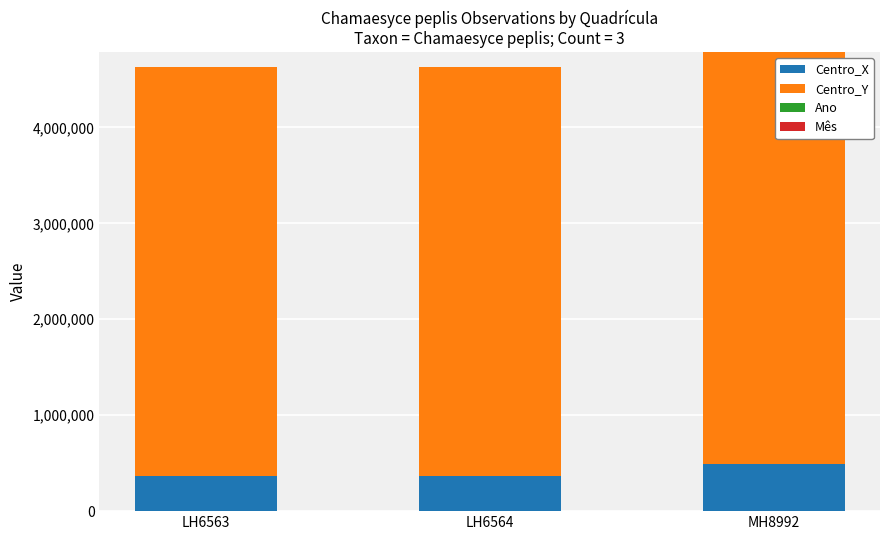

Which category has the highest value in the Centro_X series?

MH8992